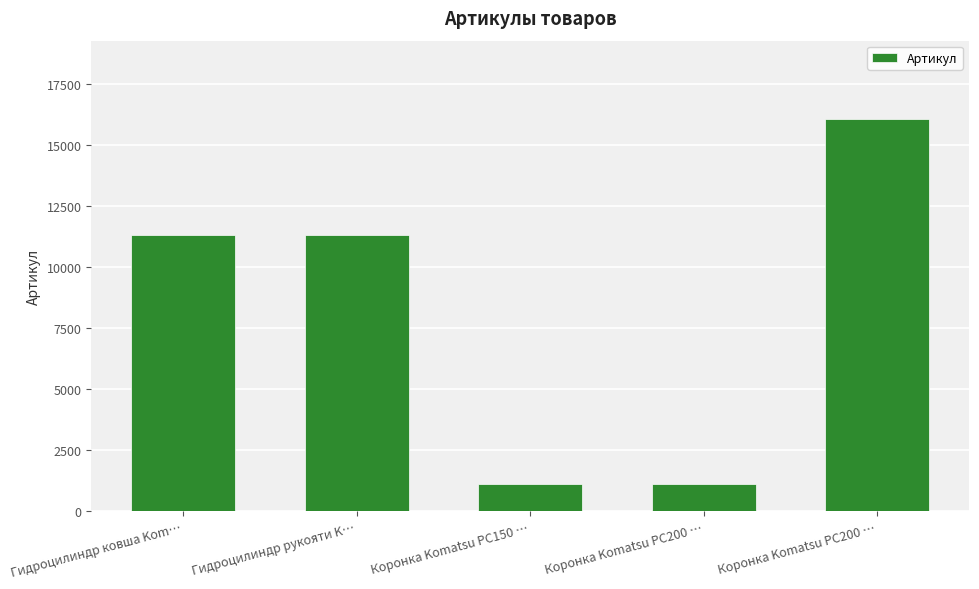

Rank the categories by value from highest to lowest.

Коронка Komatsu PC200 …, Гидроцилиндр рукояти K…, Гидроцилиндр ковша Kom…, Коронка Komatsu PC200 …, Коронка Komatsu PC150 …